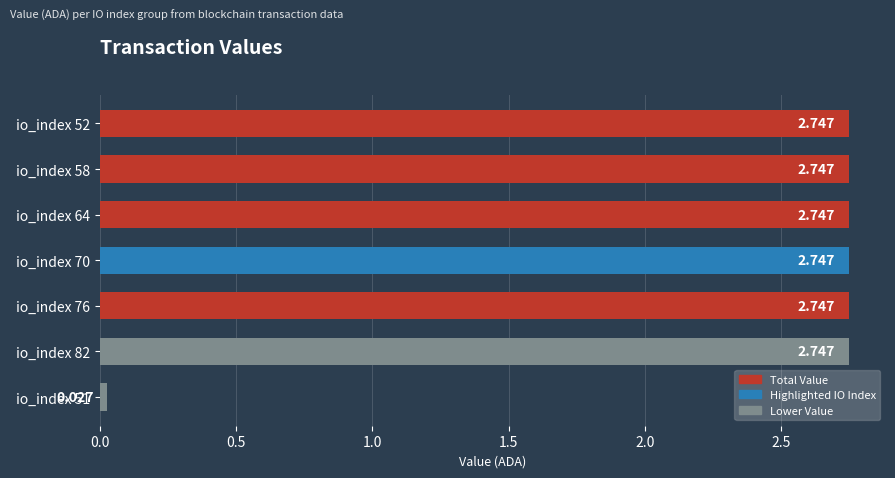

At which label is the value closest to 1?

io_index 51